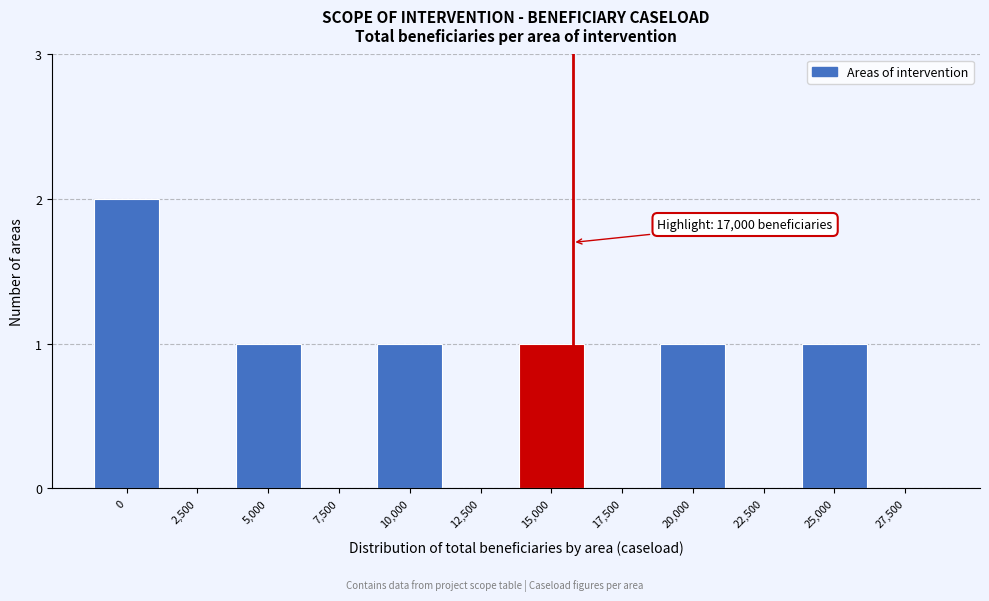

Reading left to right, extract all data points from this chart.

0=2	2,500=0	5,000=1	7,500=0	10,000=1	12,500=0	15,000=1	17,500=0	20,000=1	22,500=0	25,000=1	27,500=0